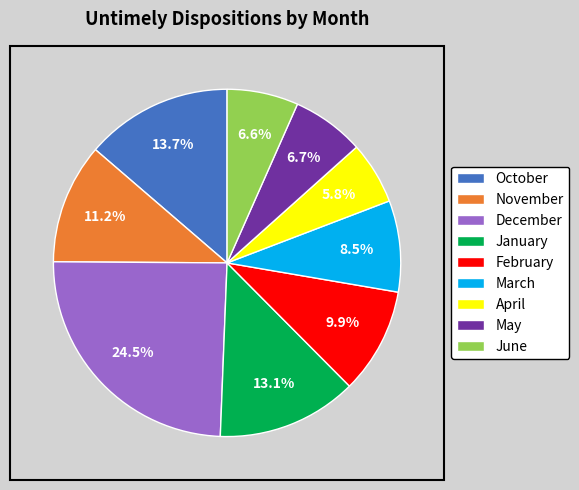

What percentage is NOT represented by May?

93.3%